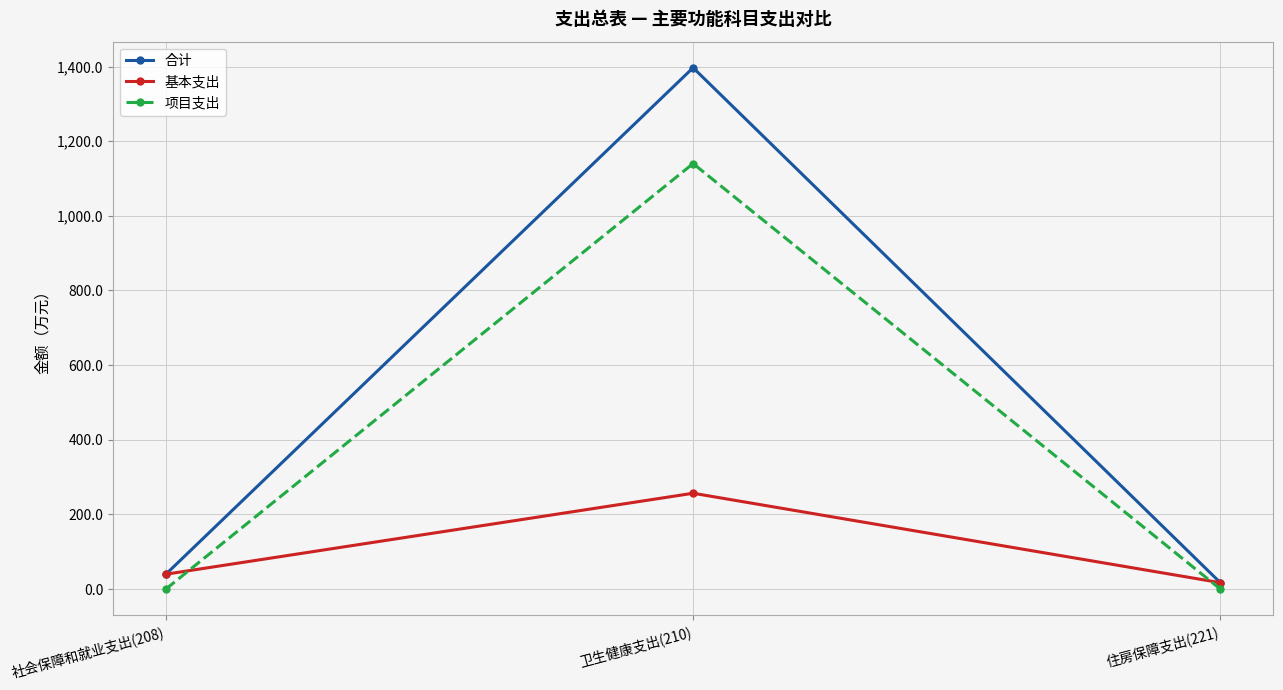

What is the highest value of the 合计 series?

1396.7